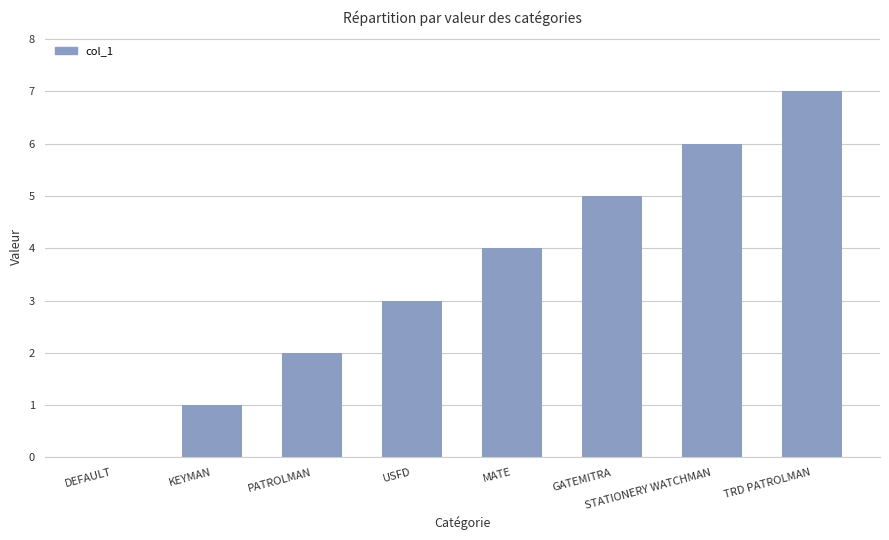

How many values are between 2 and 6?

5